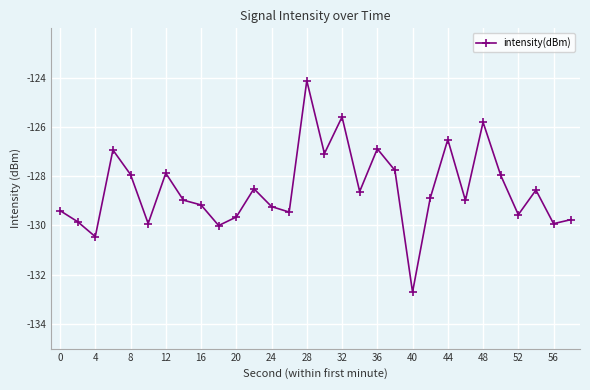

How many lines are shown in the chart?

1